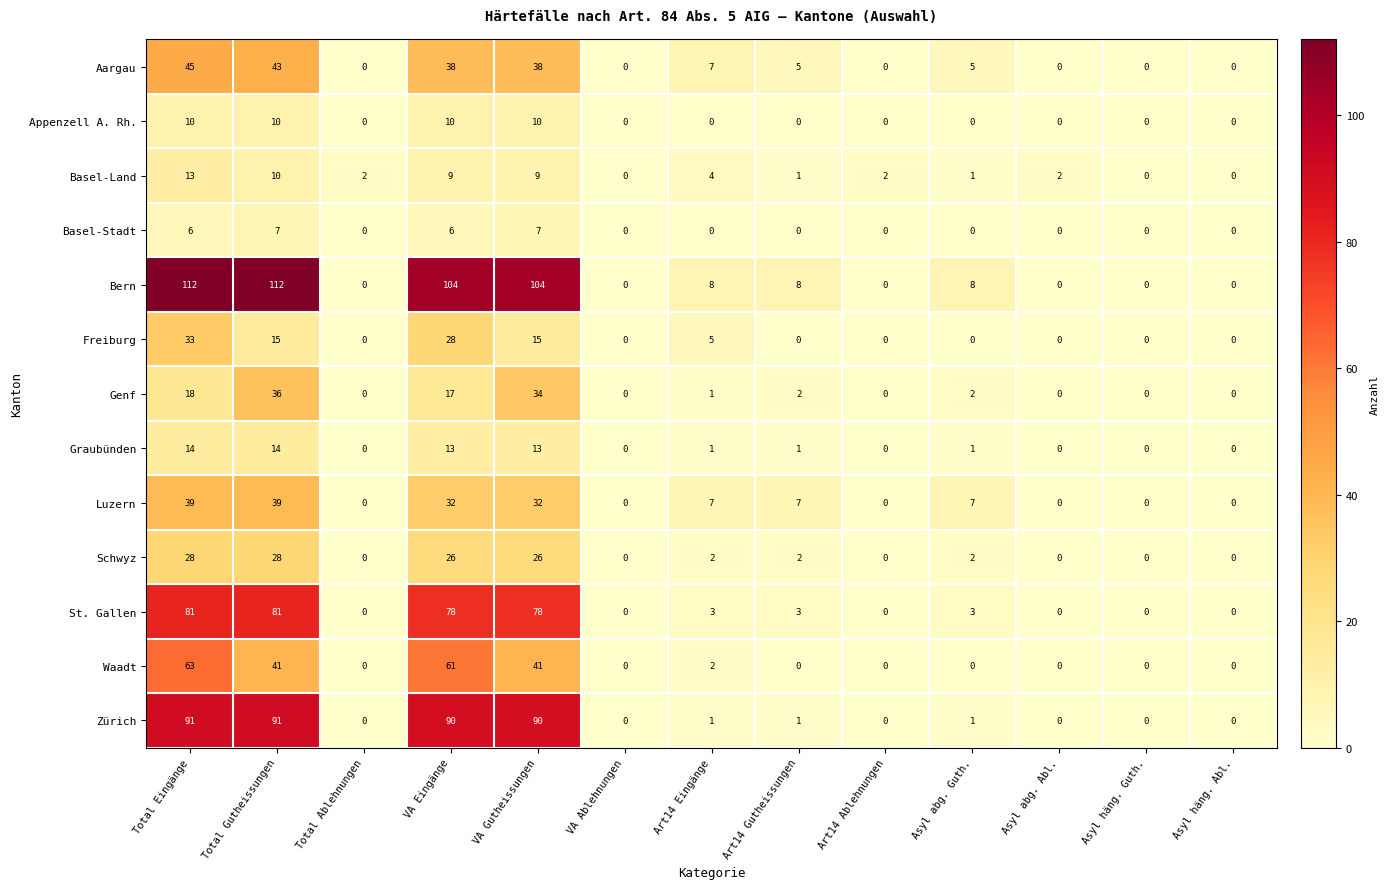

Is it true that Luzern equals 4 at Asyl abg. Guth.?

False